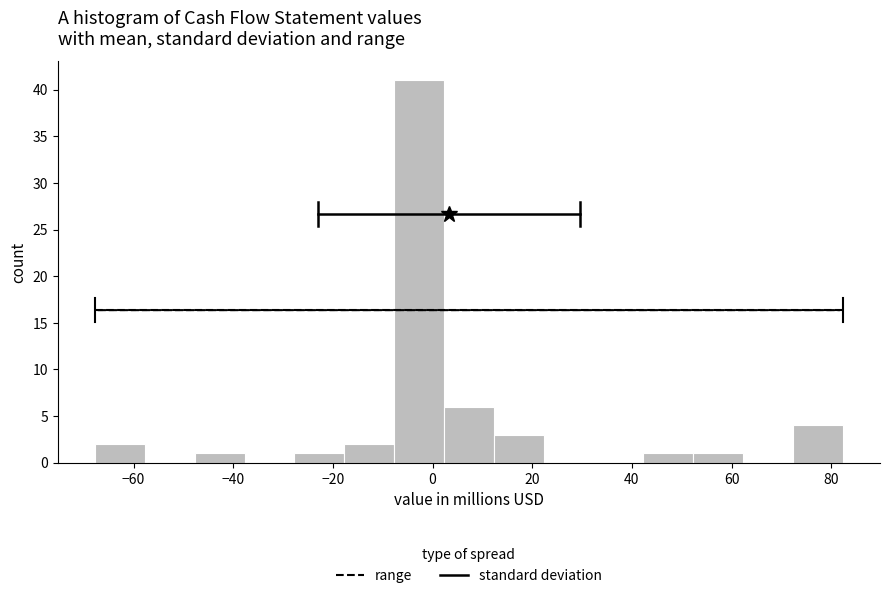

Which range on the x-axis has the tallest bar?

-8 to 2